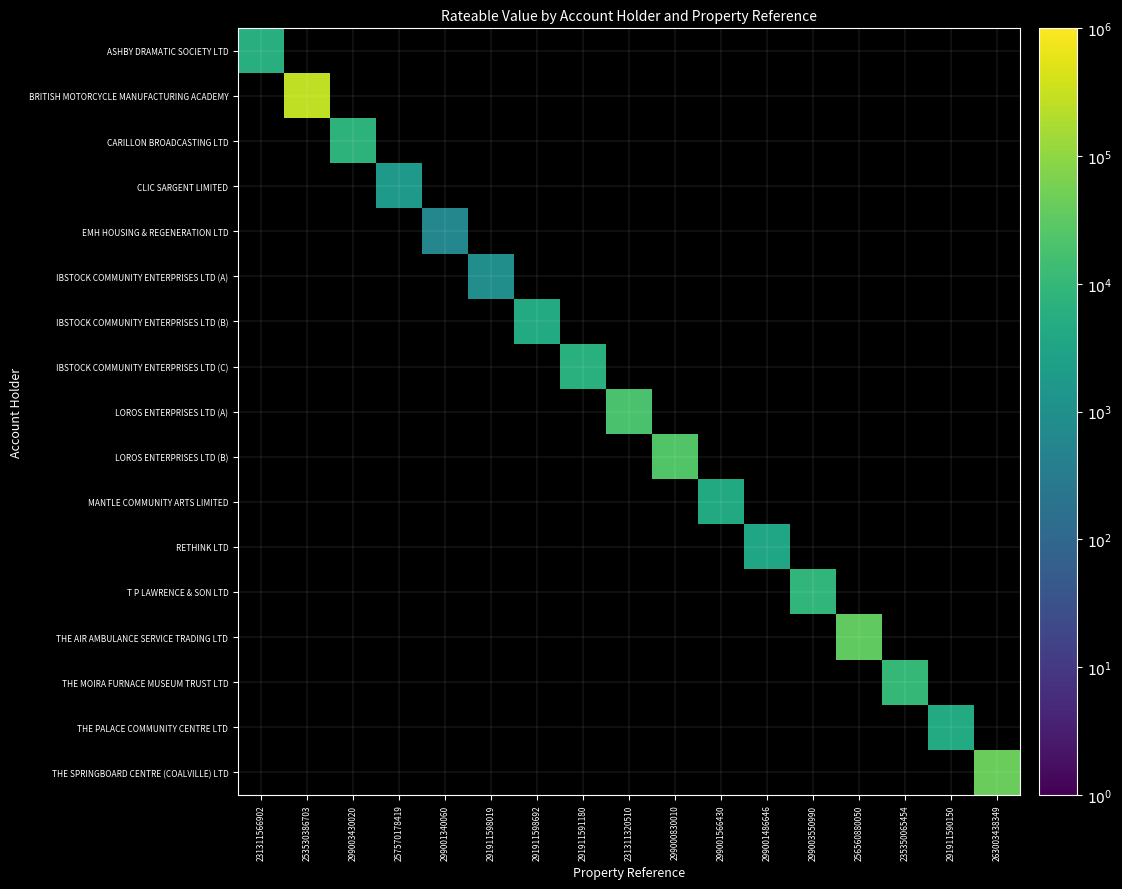

At how many categories does at least one series exceed 125488?

1